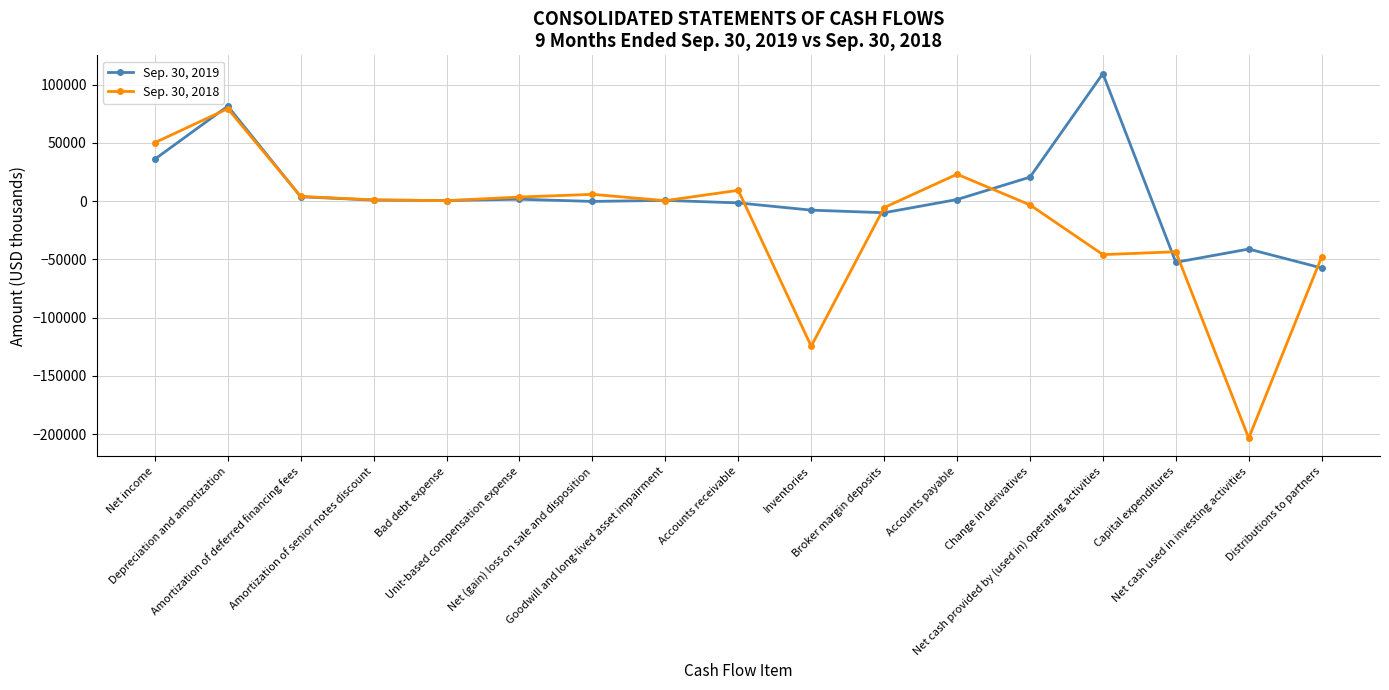

What is the maximum value shown in the chart?

109525